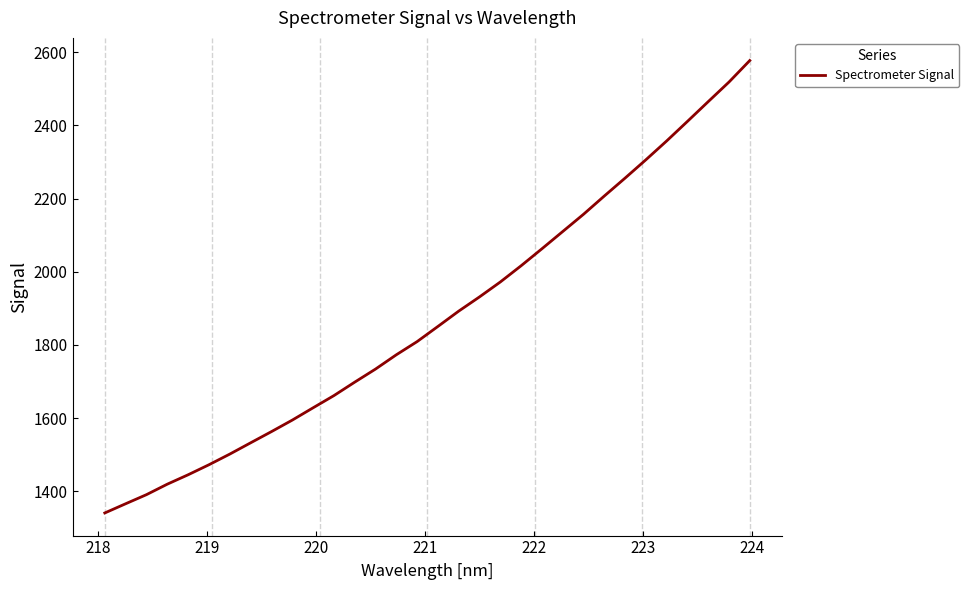

Reading left to right, transcribe all the data shown in this chart.

1340.4	1365.5	1390.4	1419.1	1444.8	1472.2	1501.3	1532.1	1562.7	1594.2	1627.8	1661.1	1697.9	1733.7	1772.8	1808.9	1850.3	1892.2	1931.1	1971.9	2016.2	2062.6	2109.8	2156.9	2206.9	2255.9	2306.0	2357.5	2410.9	2465.0	2518.6	2577.4